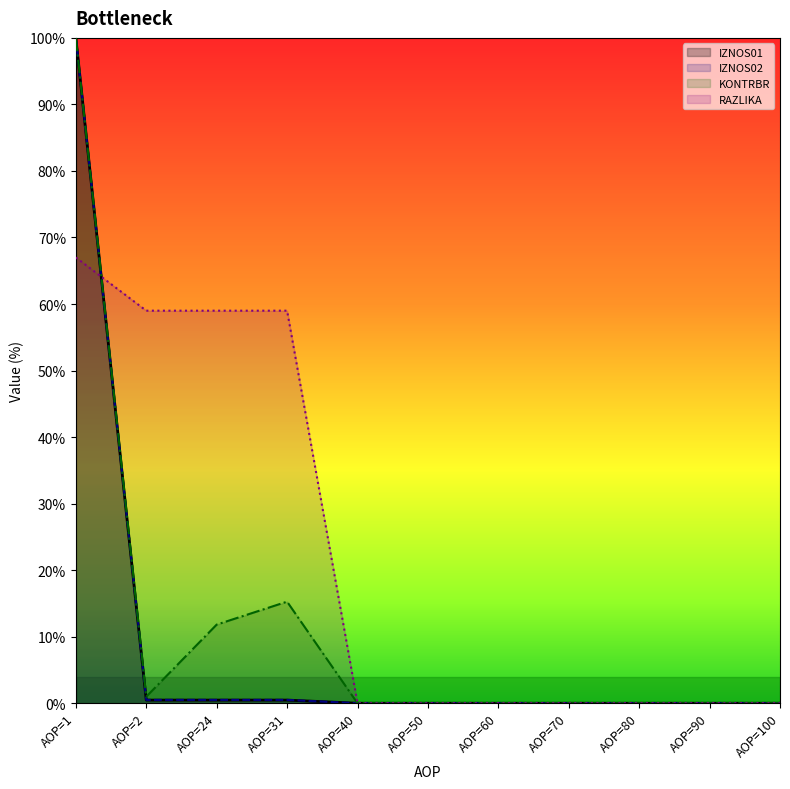

At which category does the chart reach its minimum across all series?

AOP=40